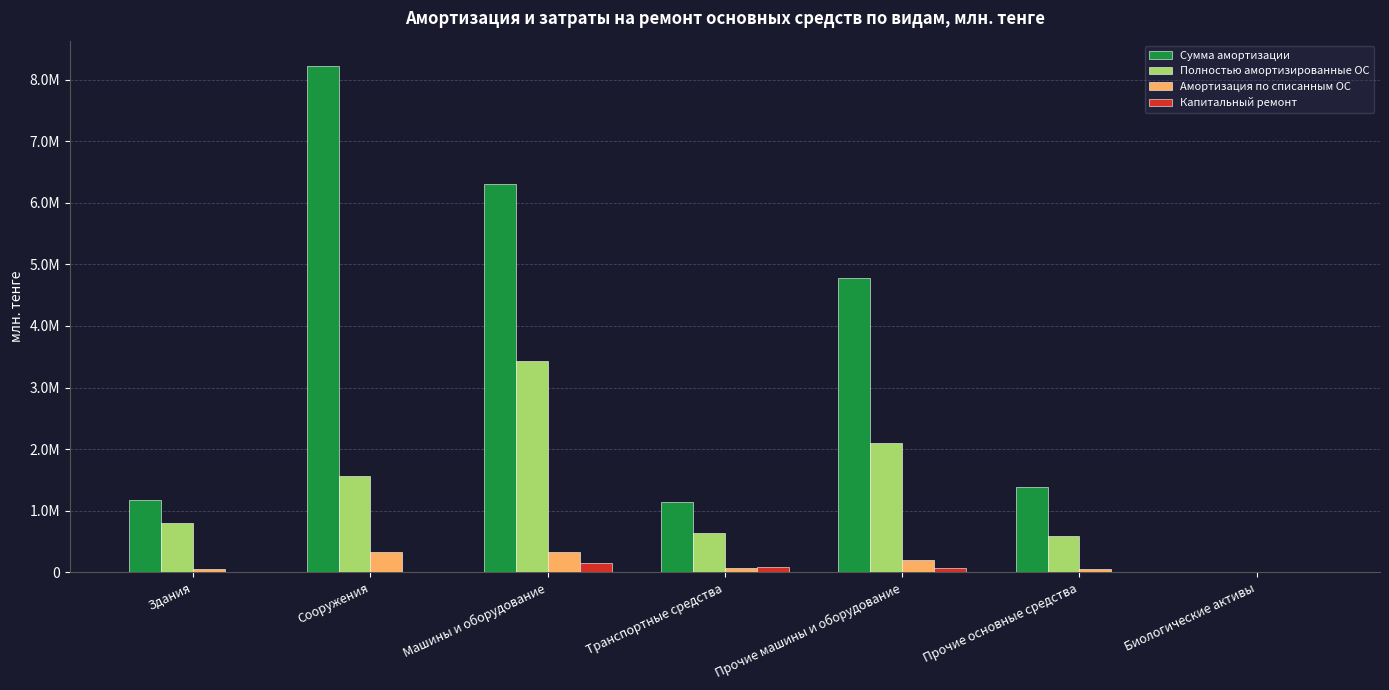

Is it true that Сумма амортизации equals 5710.9 at Биологические активы?

True